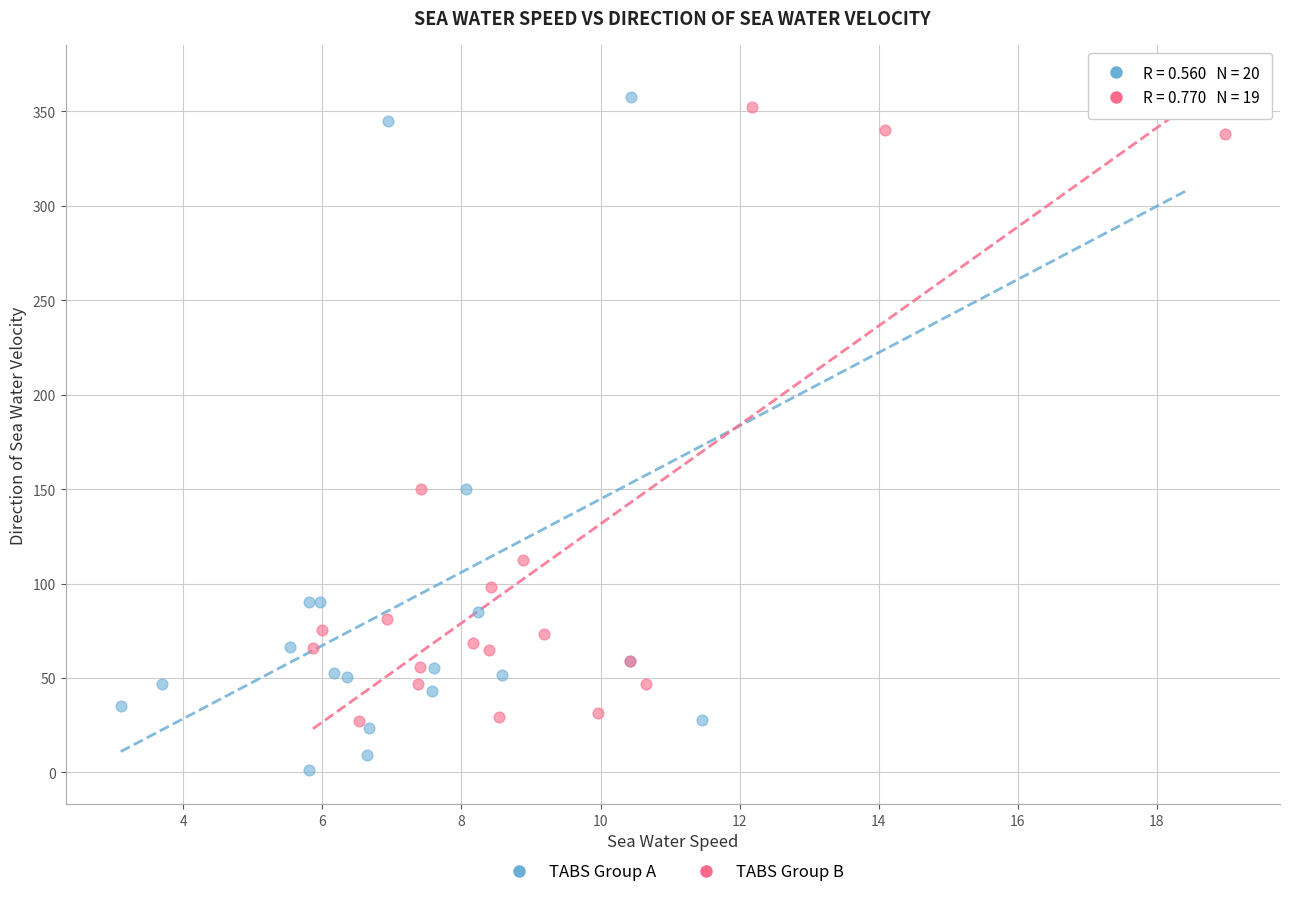

Which series has the largest Y range (max minus min)?

TABS Group A